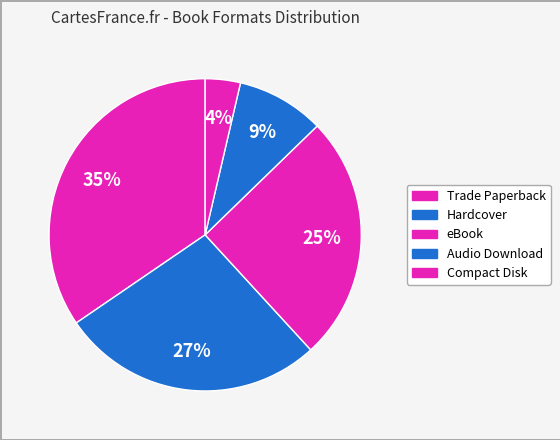

Is it true that Audio Download is 1% of the pie?

False